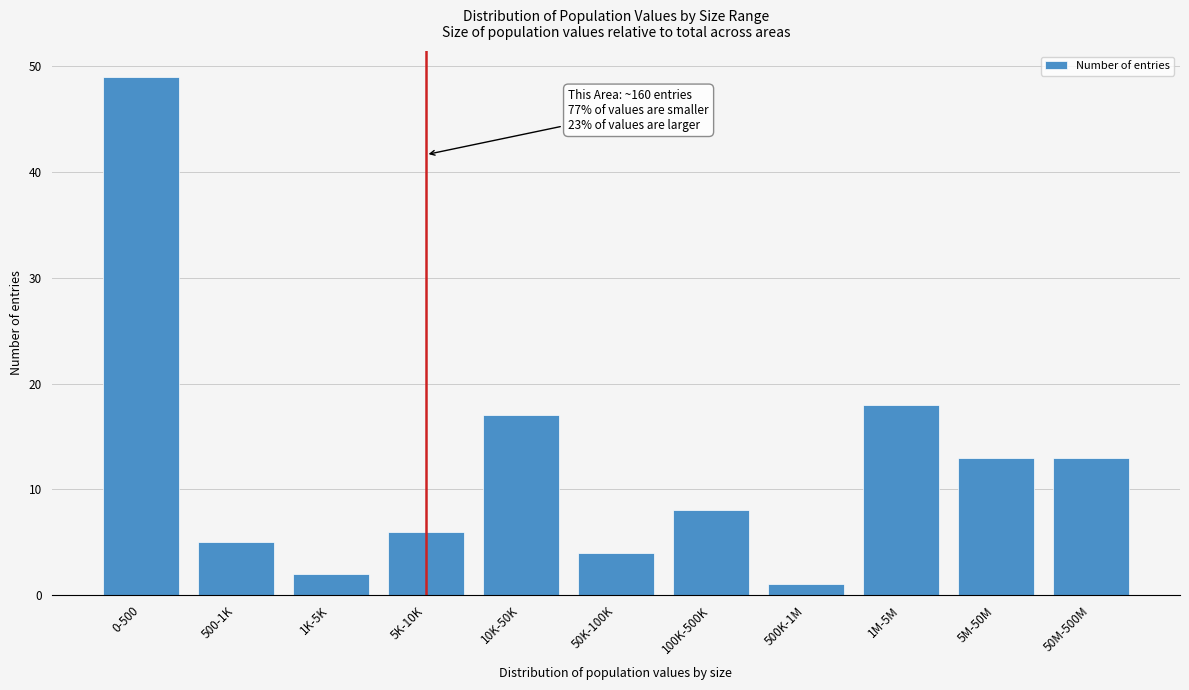

Reading right to left, what are all the values shown in this chart?

13	13	18	1	8	4	17	6	2	5	49